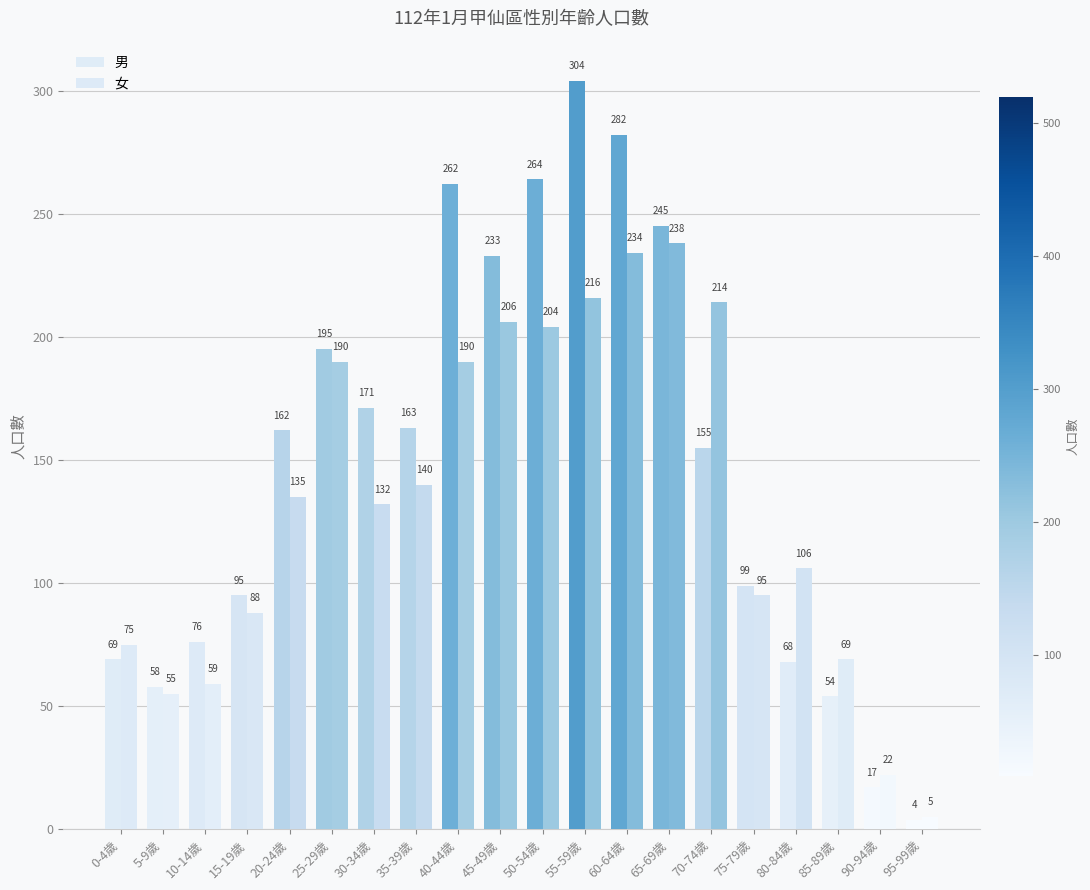

How many bars are there in total?

40